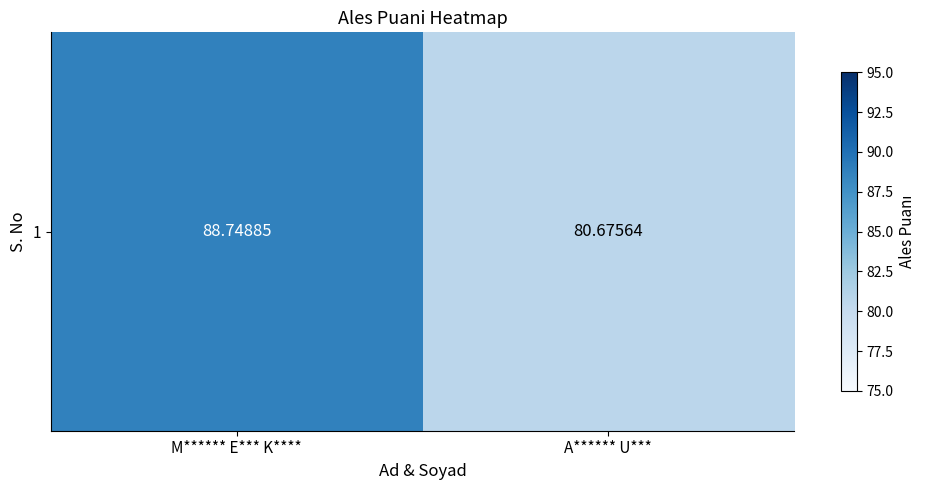

The value at M****** E*** K**** is 138.9. True or false?

False